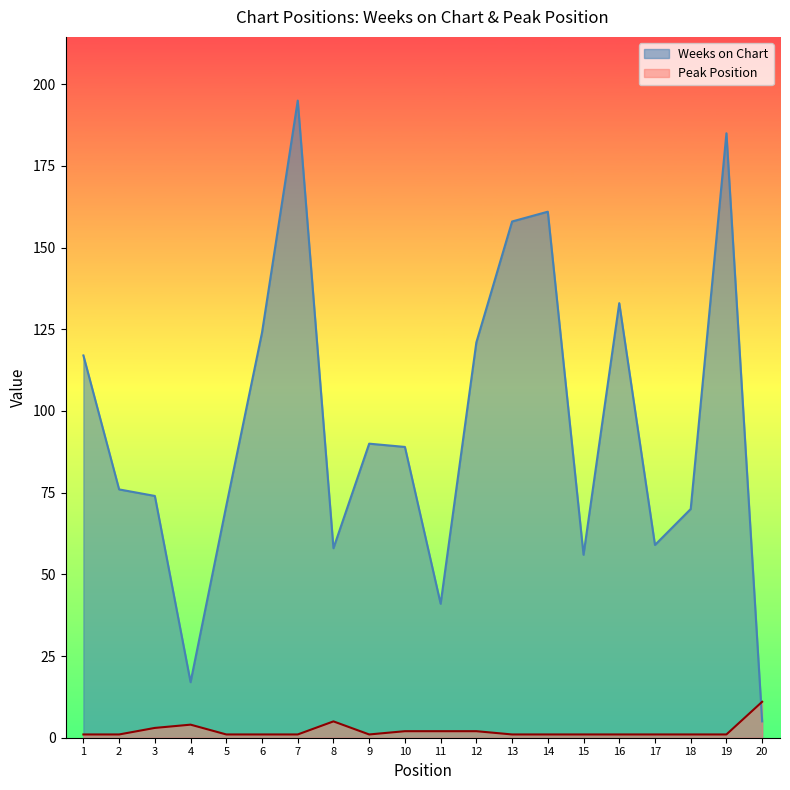

How many interior local peaks does the Weeks on Chart series have?

5